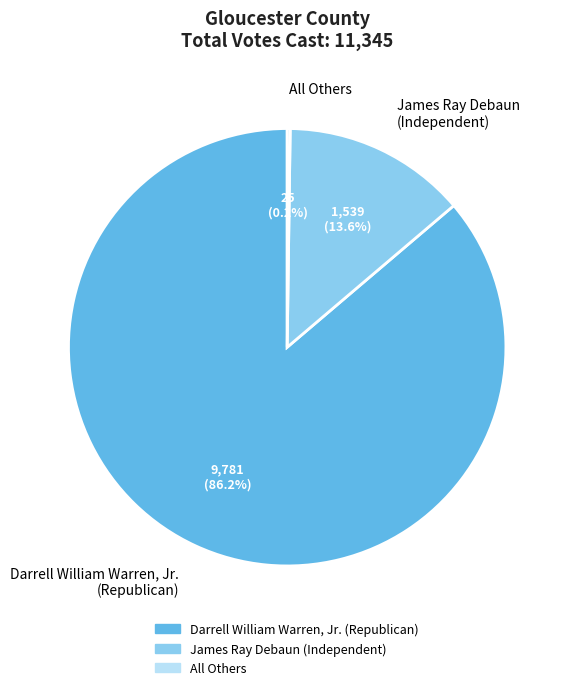

What is the largest slice in the pie chart?

Darrell William Warren, Jr. (Republican)